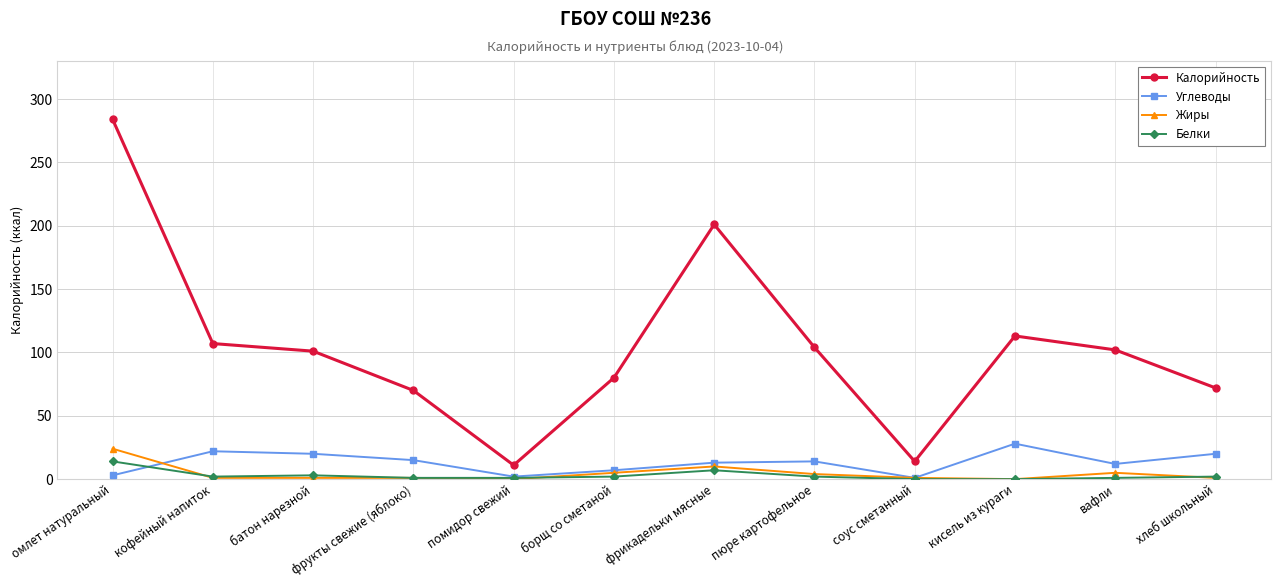

Where does the Жиры series first go above 1?

омлет натуральный